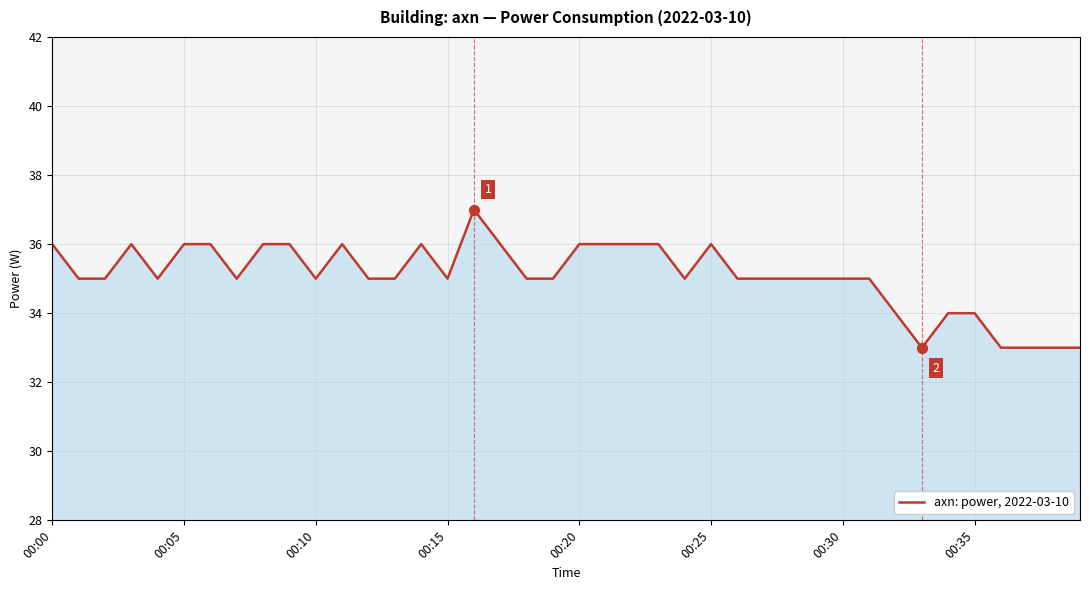

What is the maximum value shown in the chart?

37